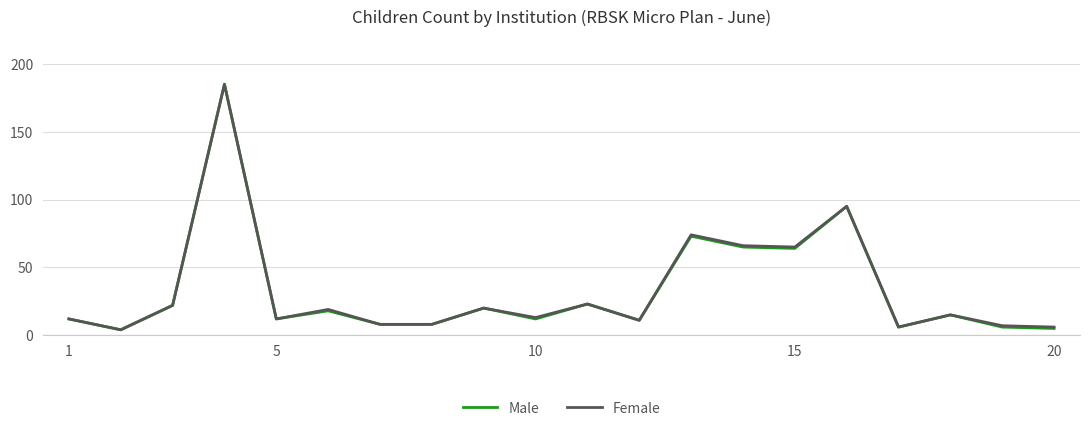

What is the maximum value for Male?

185